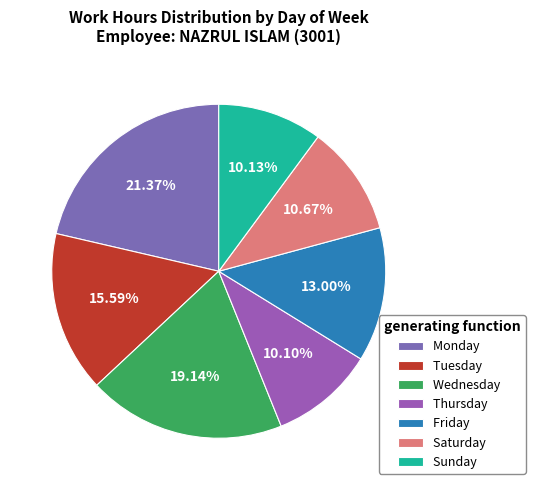

Count the number of slices in the pie.

7